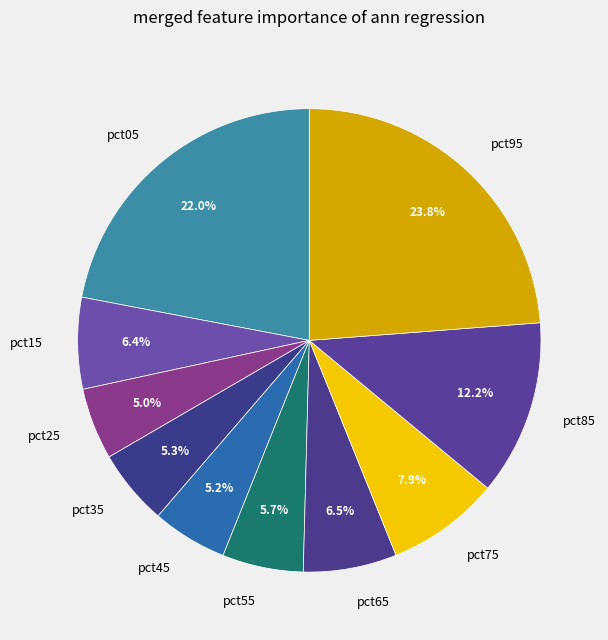

What percentage do pct25 and pct85 together represent?

17.2%